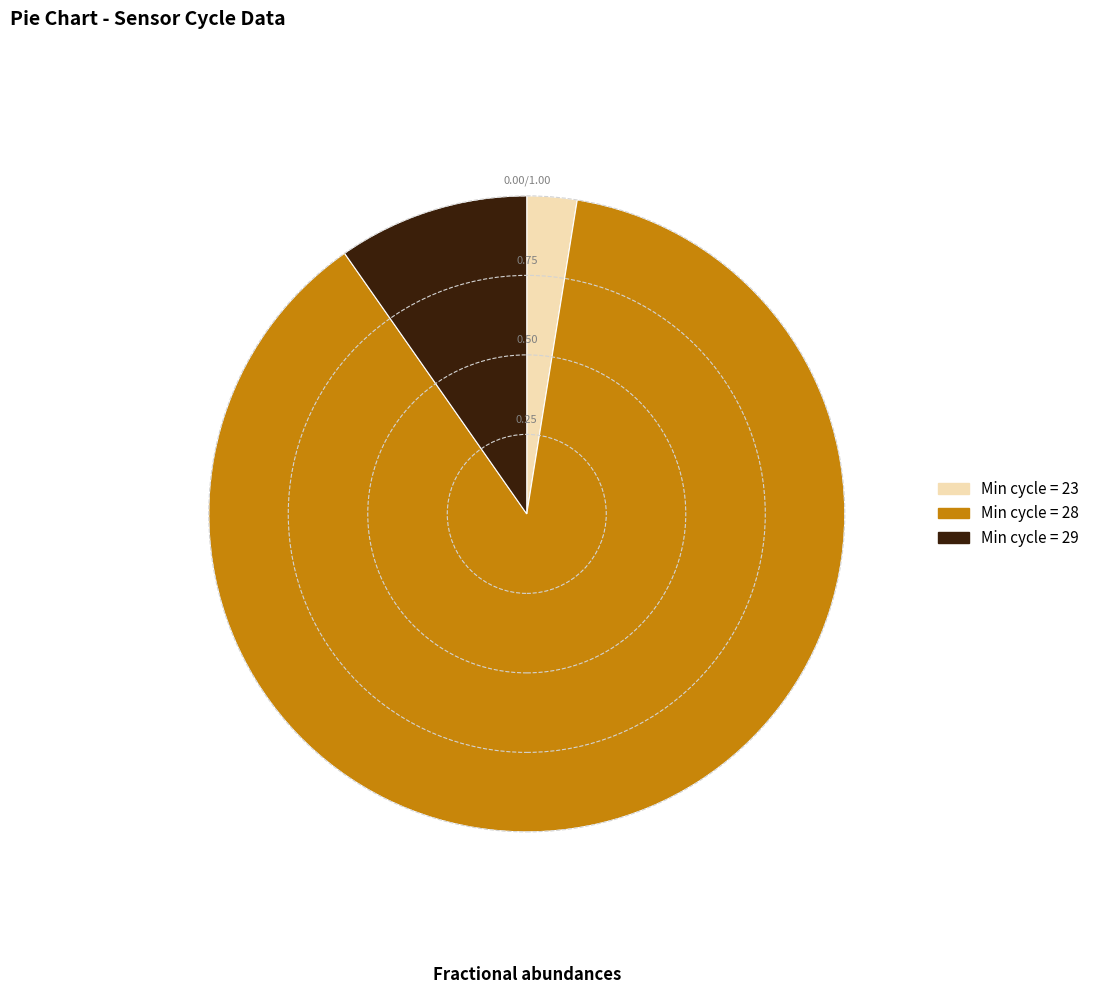

Does any single category account for the majority?

Yes